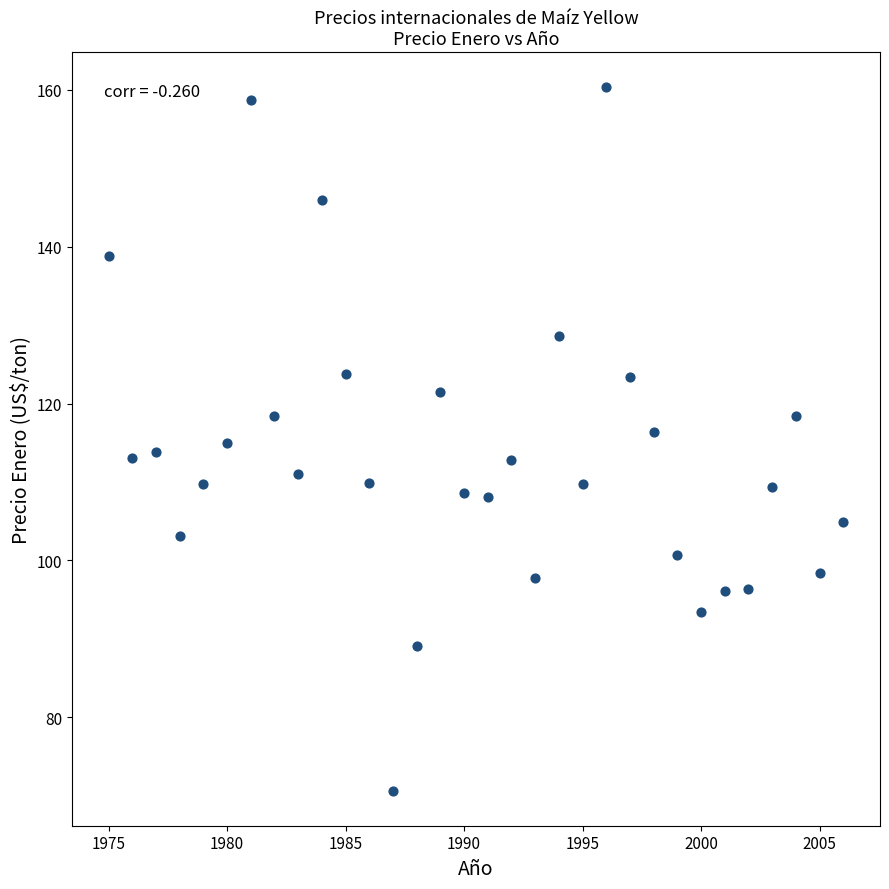

What is the range of Y values (max minus min)?

89.7